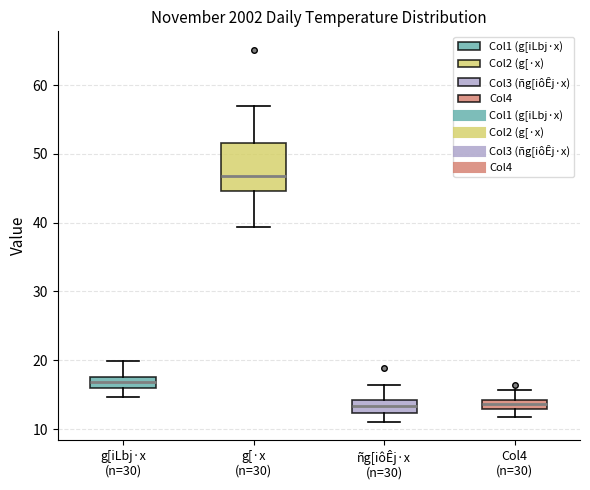

Where is the upper edge of the box for ñg[iôÊj·x (n=30) on the y-axis? The values are not printed on the chart, so give them approximately, as read against the axis.

14